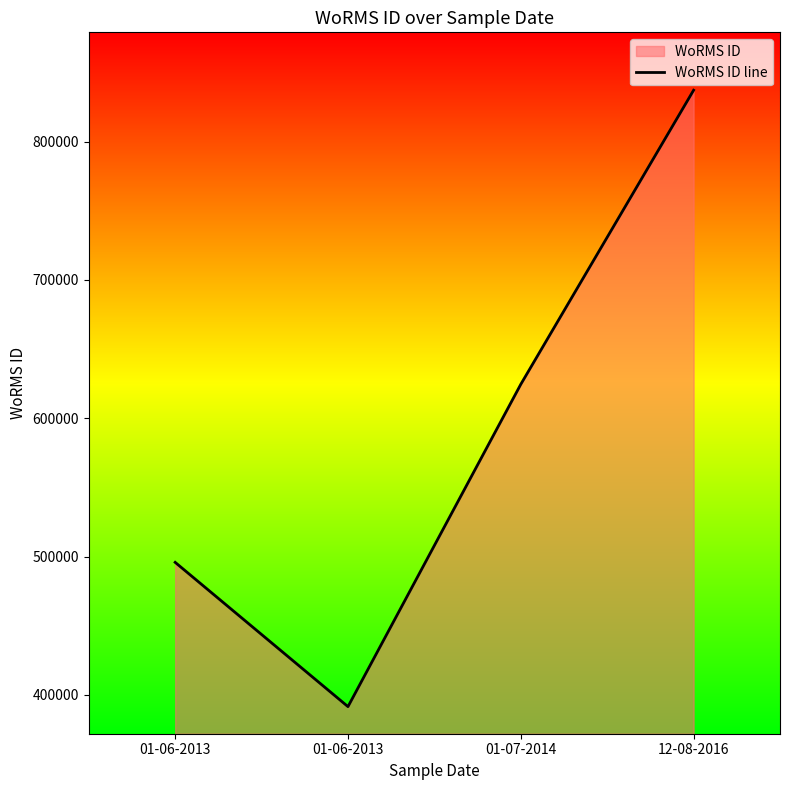

Reading left to right, transcribe all the data shown in this chart.

01-06-2013=495804	01-06-2013=391509	01-07-2014=624513	12-08-2016=837075